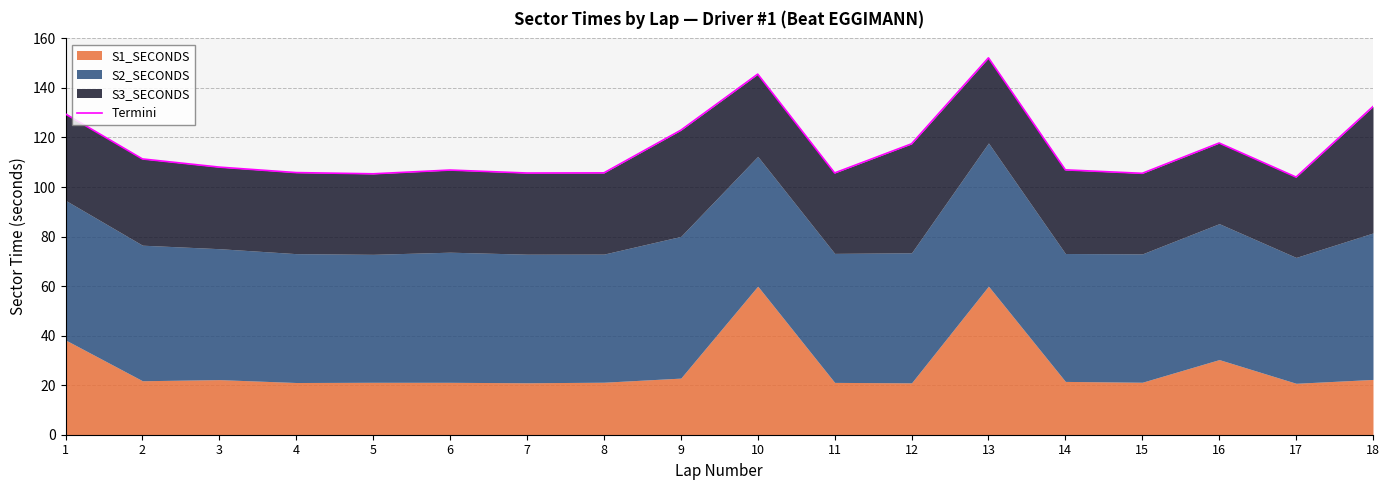

True or false: there are more than 0 points higher than both neighbors.

True